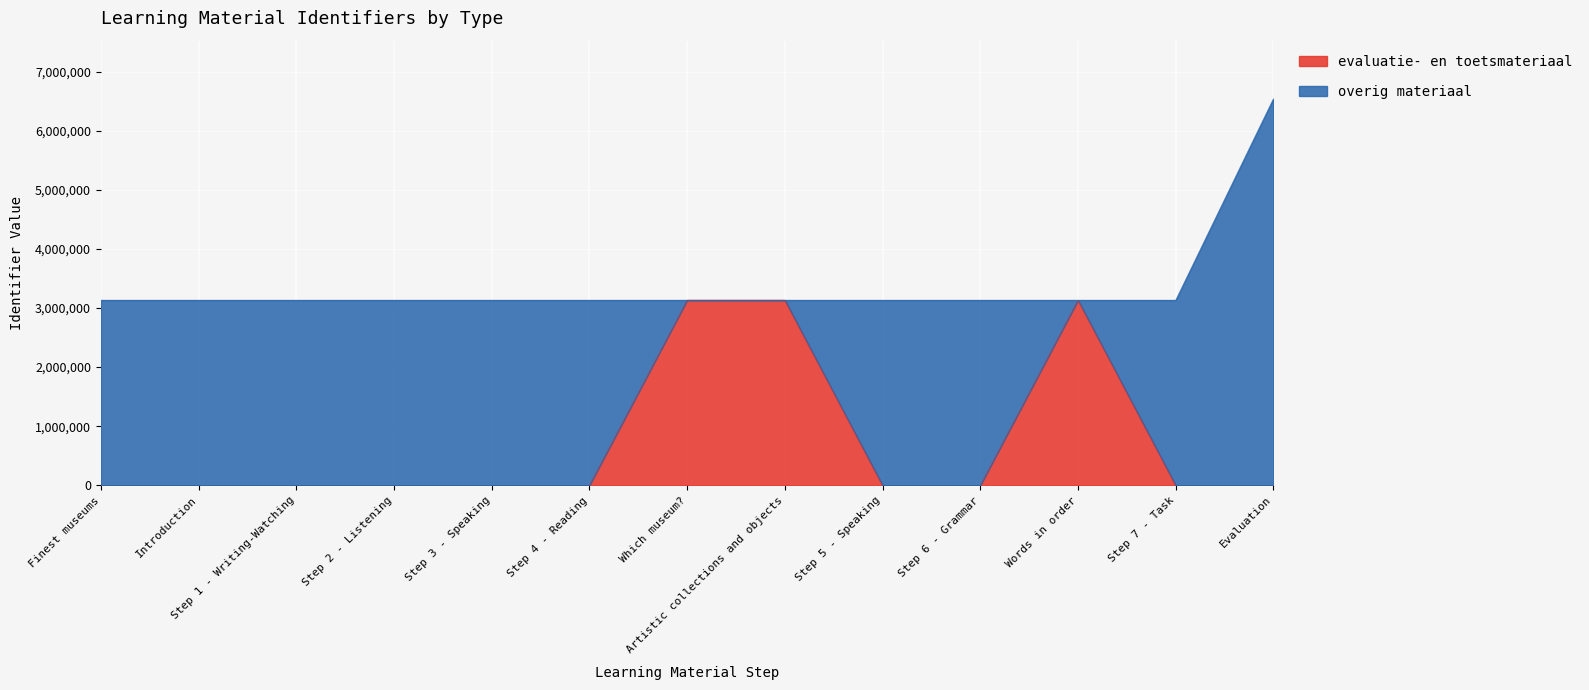

Reading left to right, extract all data points from this chart.

Finest museums=0	Introduction=0	Step 1 - Writing-Watching=0	Step 2 - Listening=0	Step 3 - Speaking=0	Step 4 - Reading=0	Which museum?=3132718	Artistic collections and objects=3132719	Step 5 - Speaking=0	Step 6 - Grammar=0	Words in order=3132725	Step 7 - Task=0	Evaluation=0